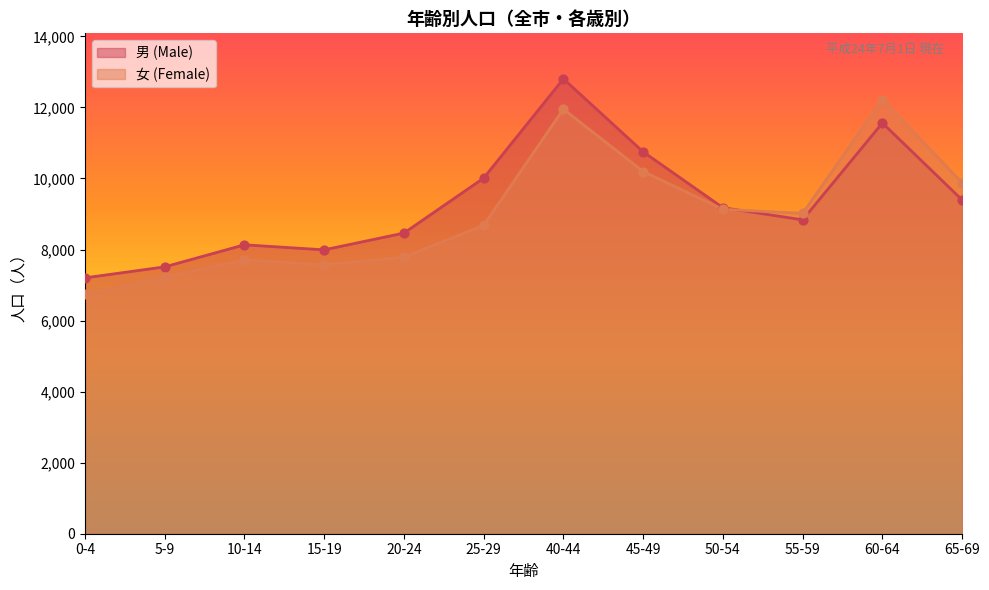

Is the value of 女 (Female) at 40-44 greater than the value of 男 (Male) at 65-69?

Yes